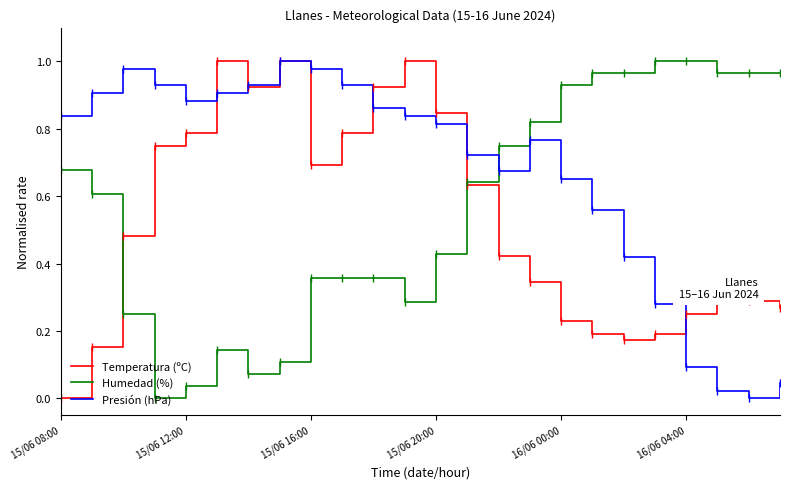

Which series has the largest total across all categories?

Presión (hPa)